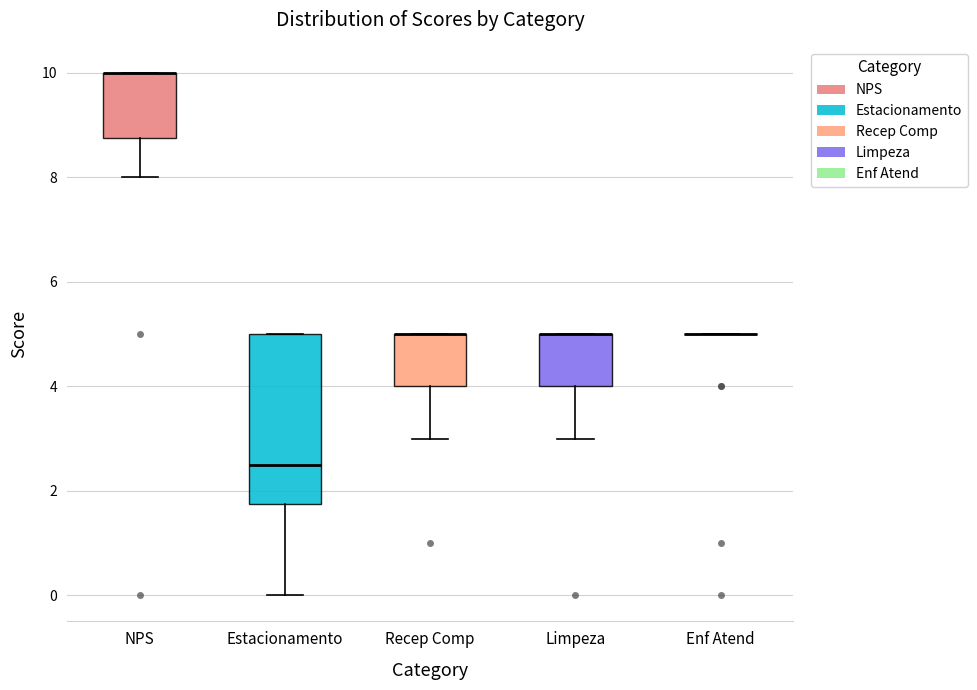

Reading left to right, read every box against the y-axis: the position of its median line, the range the box covers, and the ends of its whiskers. The values are not printed on the chart, so give them approximately, as read against the axis.

NPS: median 10.0 (drawn on the box's upper edge), box 8.8 to 10.0, whiskers 8.0 to 10.0
Estacionamento: median 2.6, box 1.8 to 5.0, whiskers 0.0 to 5.0
Recep Comp: median 5.0 (drawn on the box's upper edge), box 4.0 to 5.0, whiskers 3.0 to 5.0
Limpeza: median 5.0 (drawn on the box's upper edge), box 4.0 to 5.0, whiskers 3.0 to 5.0
Enf Atend: box collapsed to a line at 5.0, whiskers 5.0 to 5.0